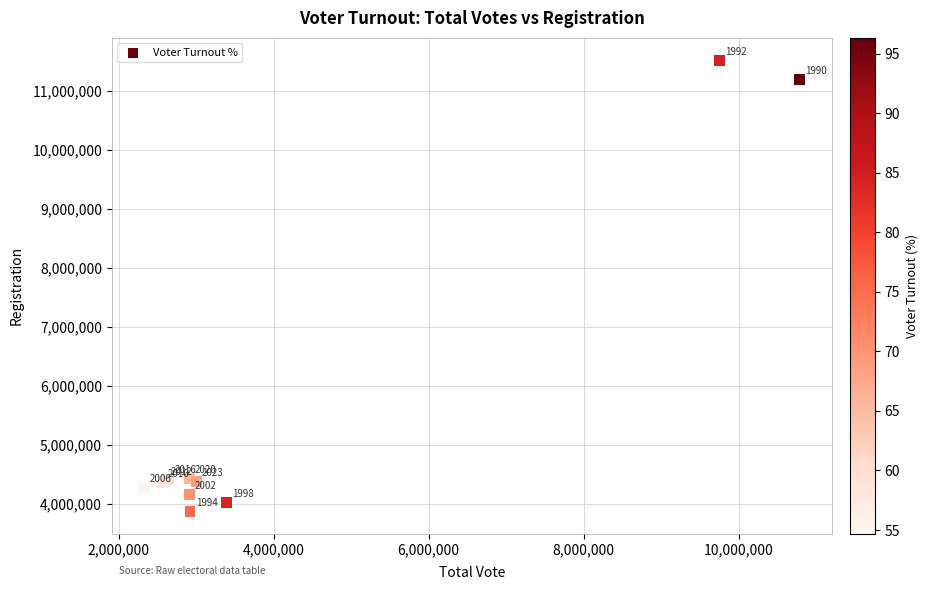

What Y value in the scatter plot is closest to 7696127?

4432419